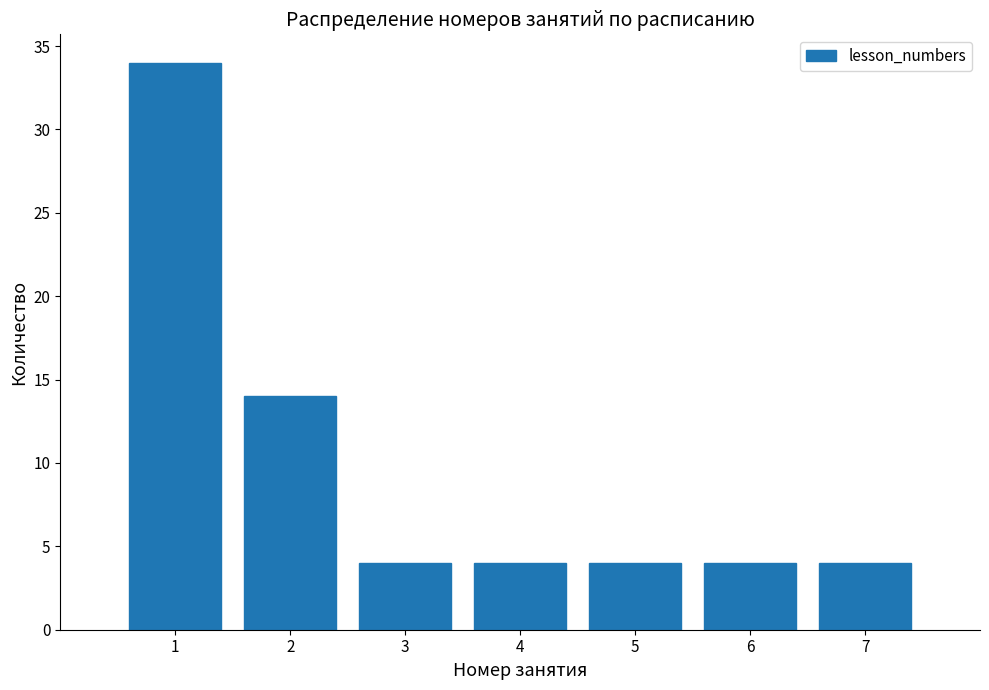

Reading left to right, list all the values displayed in this chart.

1=34	2=14	3=4	4=4	5=4	6=4	7=4